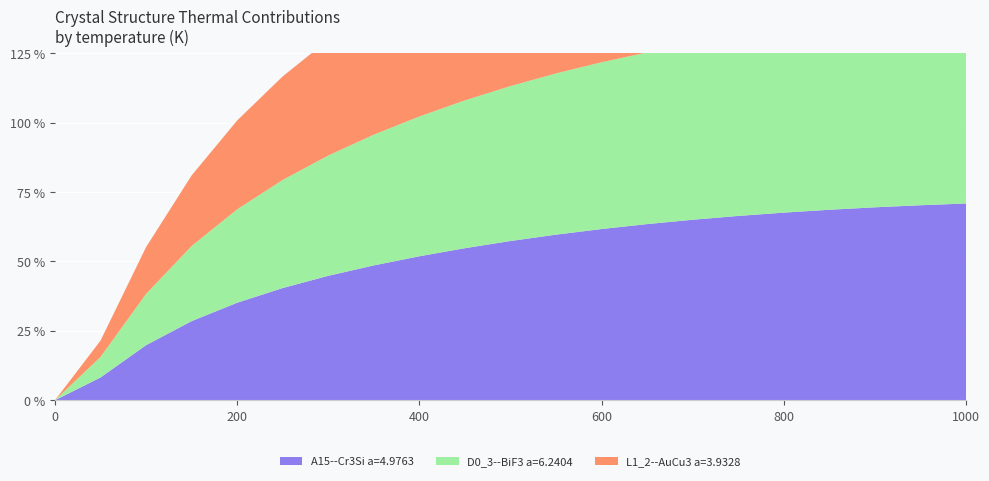

Reading left to right, extract all data points from this chart.

A15--Cr3Si a=4.9763: 0.0	8.2	19.8	28.5	35.1	40.4	44.8	48.6	51.9	54.8	57.4	59.7	61.7	63.5	65.0	66.4	67.6	68.6	69.5	70.3	70.9
D0_3--BiF3 a=6.2404: 0.0	7.4	18.5	27.1	33.7	39.0	43.4	47.1	50.4	53.3	55.8	58.1	60.1	61.9	63.4	64.8	66.0	67.0	67.9	68.8	69.5
L1_2--AuCu3 a=3.9328: 0.0	5.9	16.9	25.4	32.0	37.3	41.7	45.5	48.6	51.5	54.1	56.3	58.3	60.1	61.6	63.0	64.3	65.4	66.3	67.2	67.9